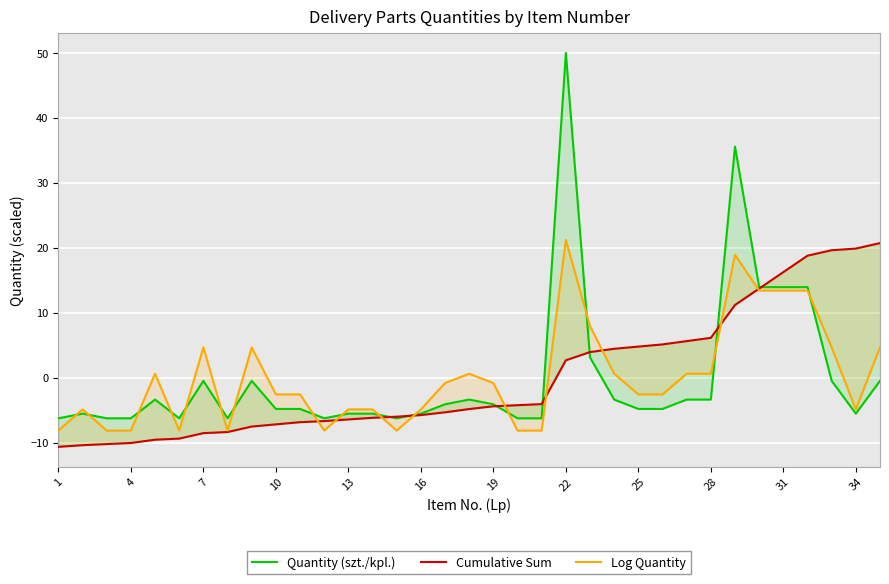

Is this an area chart (filled region under the line)?

No